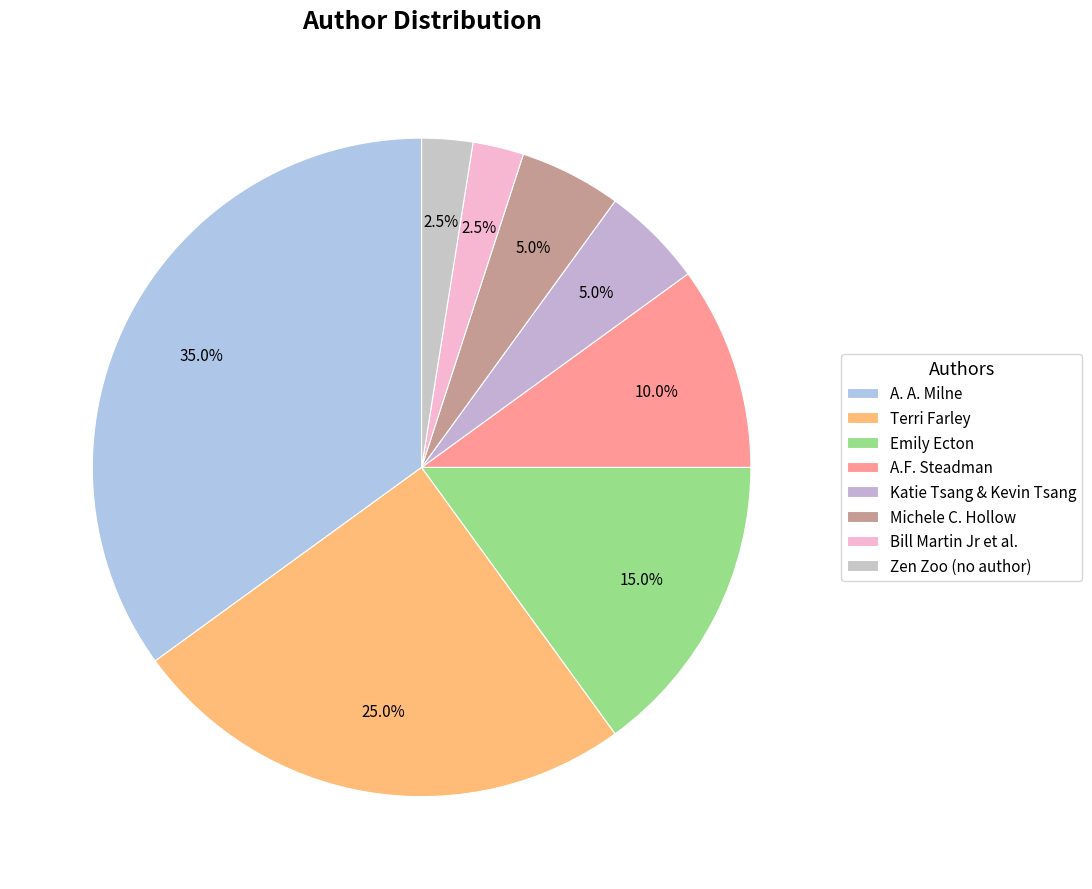

Count the number of slices in the pie.

8